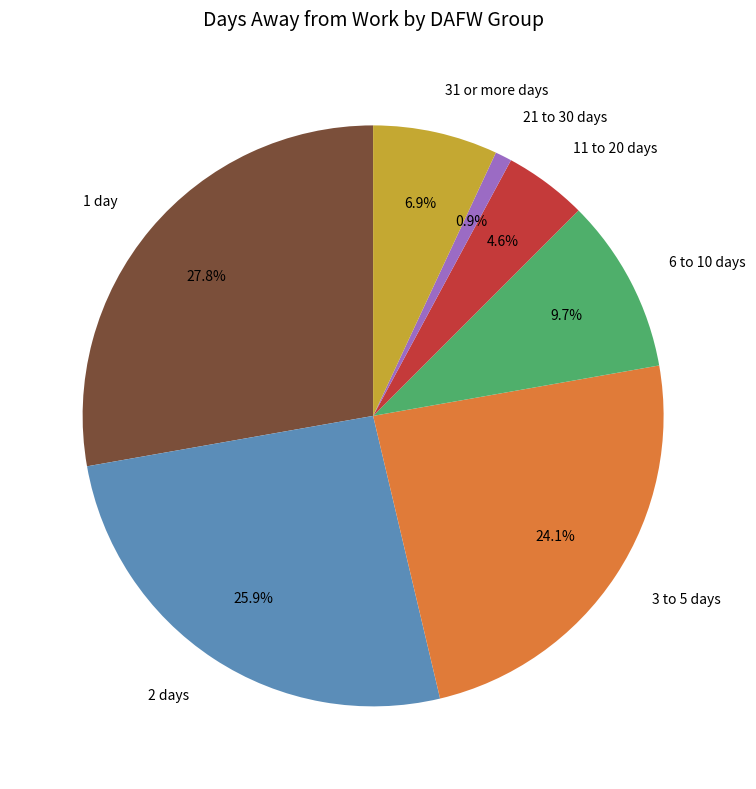

The 11 to 20 days slice represents 5% of the pie. True or false?

True